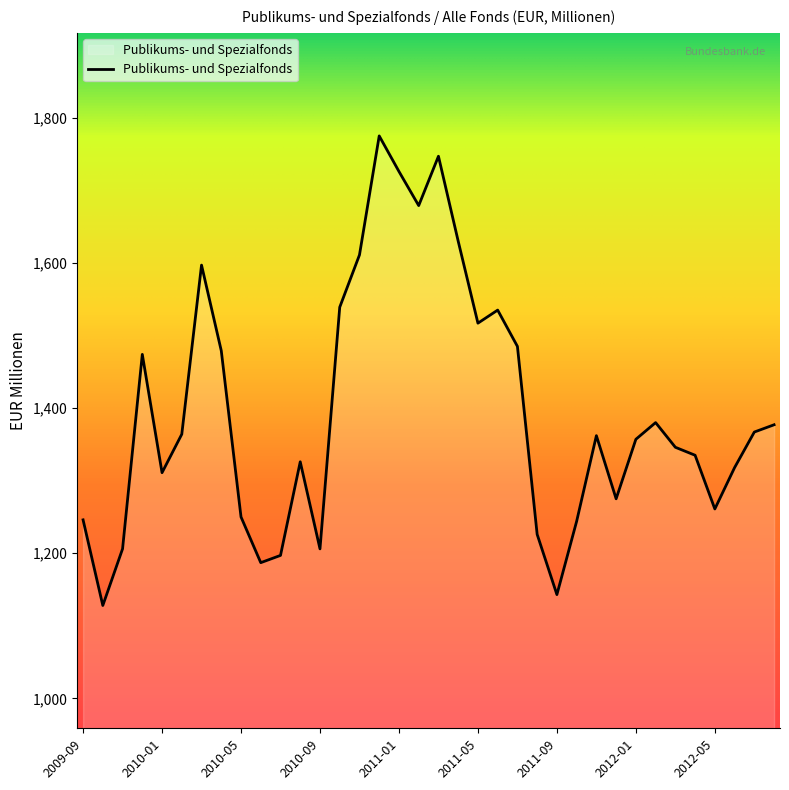

What is the difference between the maximum and minimum values?

647